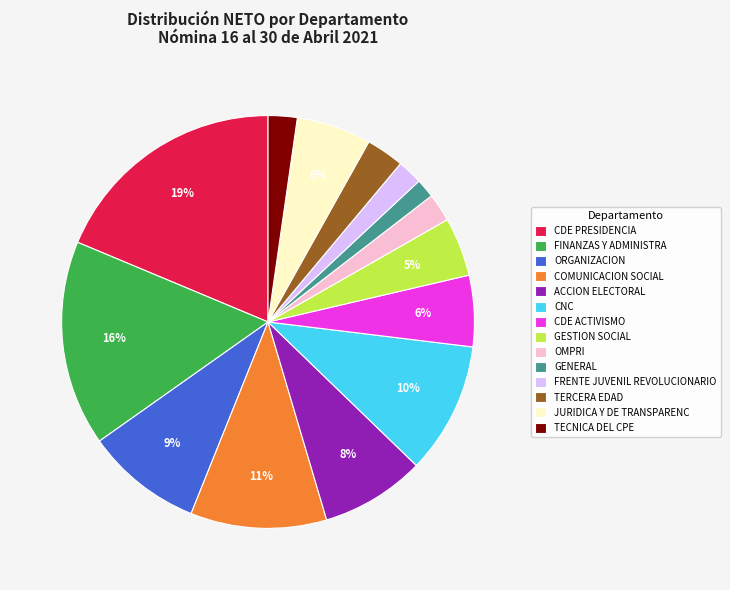

Between JURIDICA Y DE TRANSPARENC and TECNICA DEL CPE, which is larger?

JURIDICA Y DE TRANSPARENC